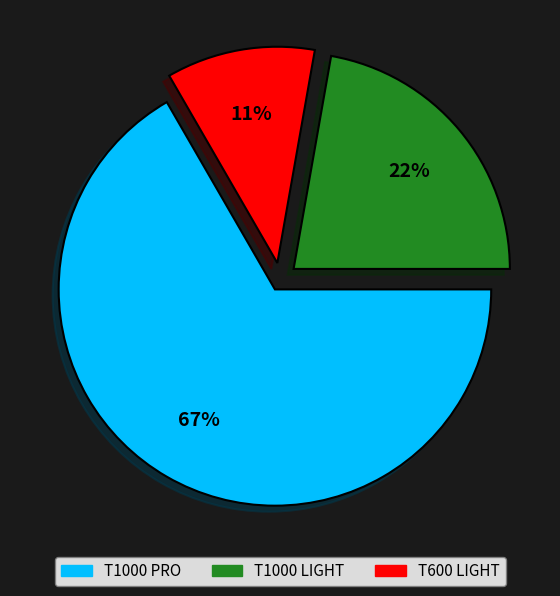

What is the ratio of the value at T1000 LIGHT to the value at T600 LIGHT?

2.0